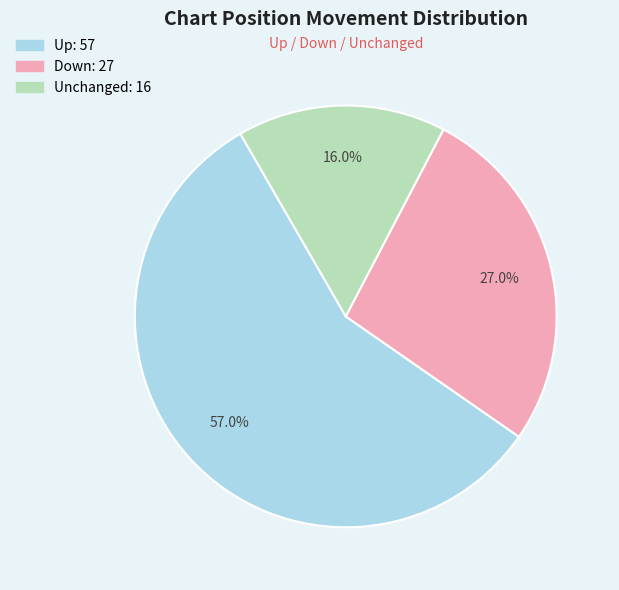

Is there any slice that represents more than half of the pie?

Yes